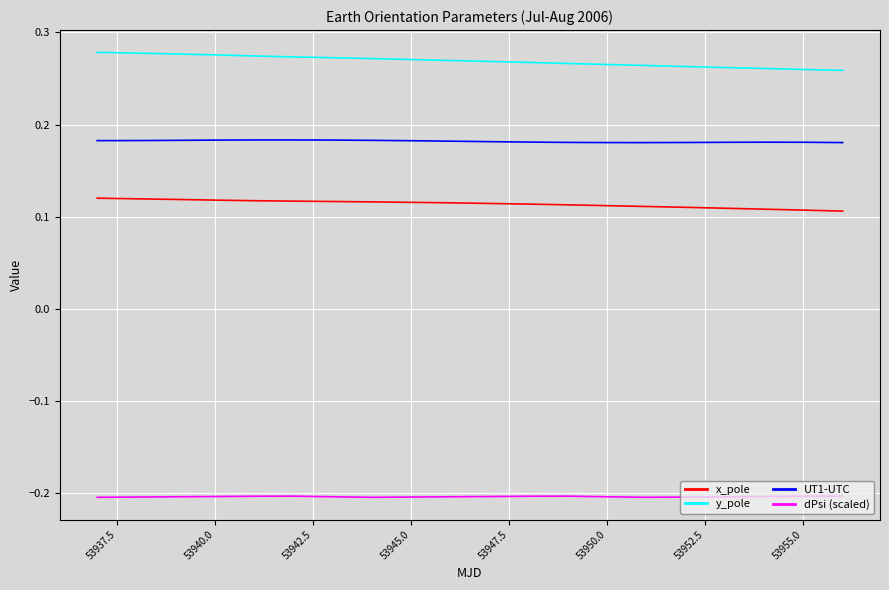

Which series has the largest total across all categories?

y_pole